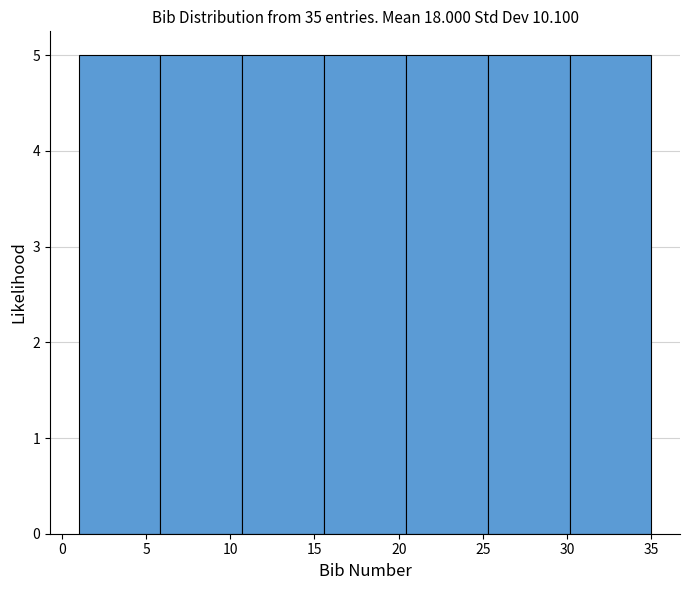

Reading left to right, transcribe this chart: for each bar, give the range it covers on the x-axis and its height. Neither the bar edges nor the heights are printed on the chart, so give them approximately, as read against the axes.

1.0 to 6.0: 5
6.0 to 10.5: 5
10.5 to 15.5: 5
15.5 to 20.5: 5
20.5 to 25.5: 5
25.5 to 30.0: 5
30.0 to 35.0: 5